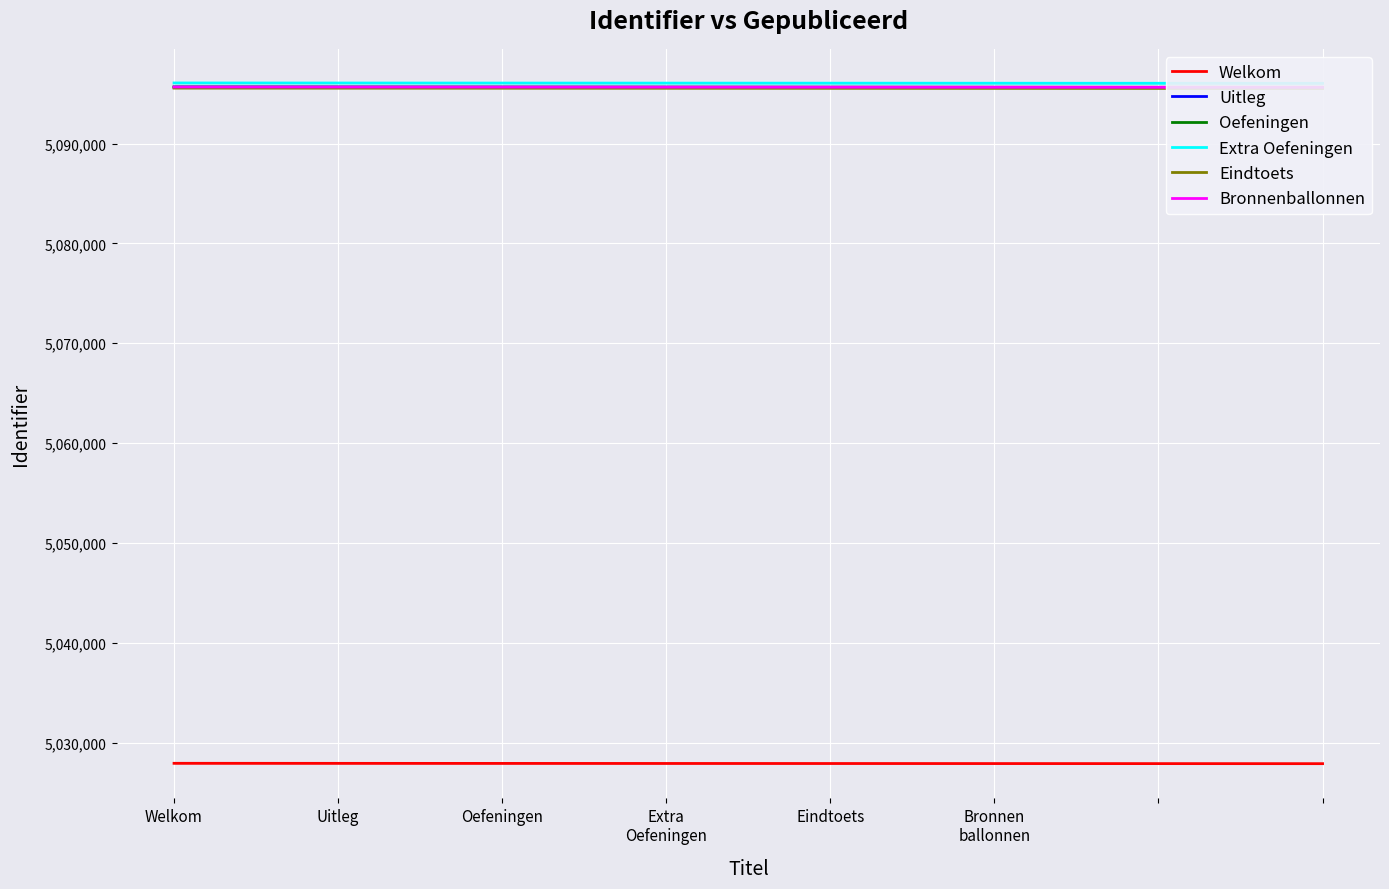

True or false: Extra Oefeningen and Uitleg cross at least once.

False